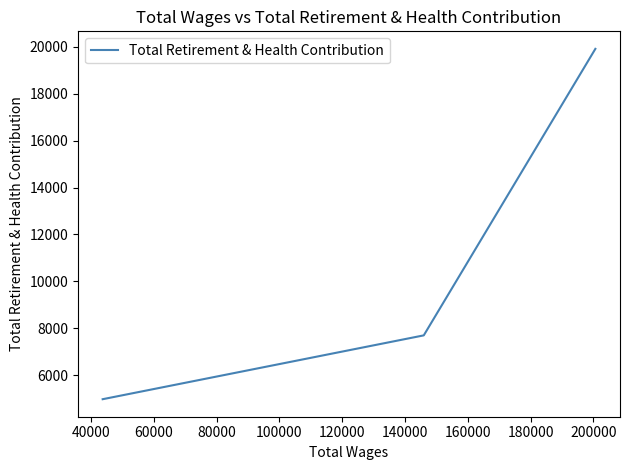

What is the minimum value shown in the chart?

4970